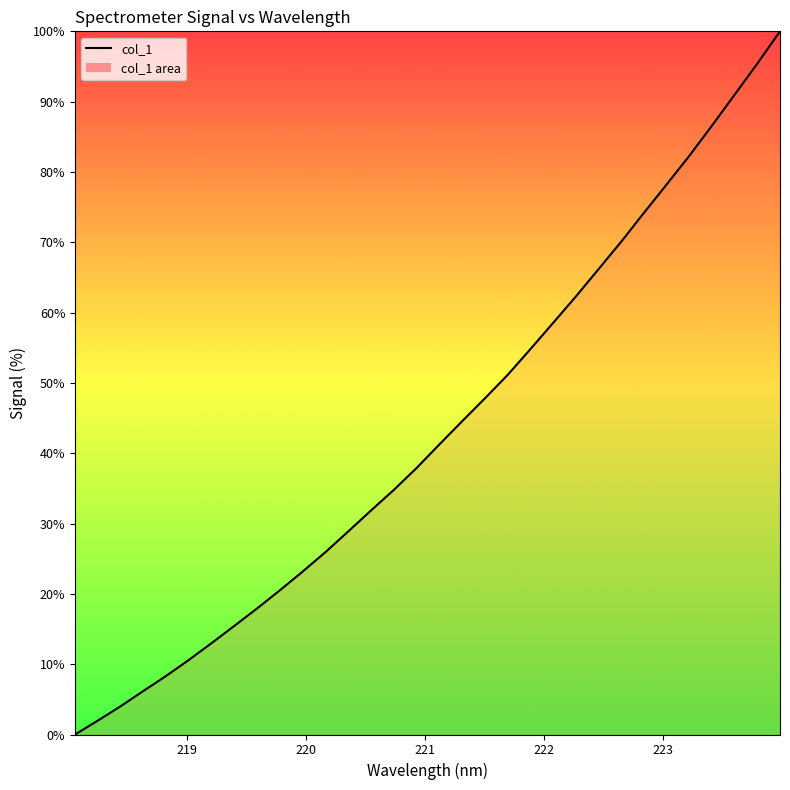

Count the number of values greater than 41.

16